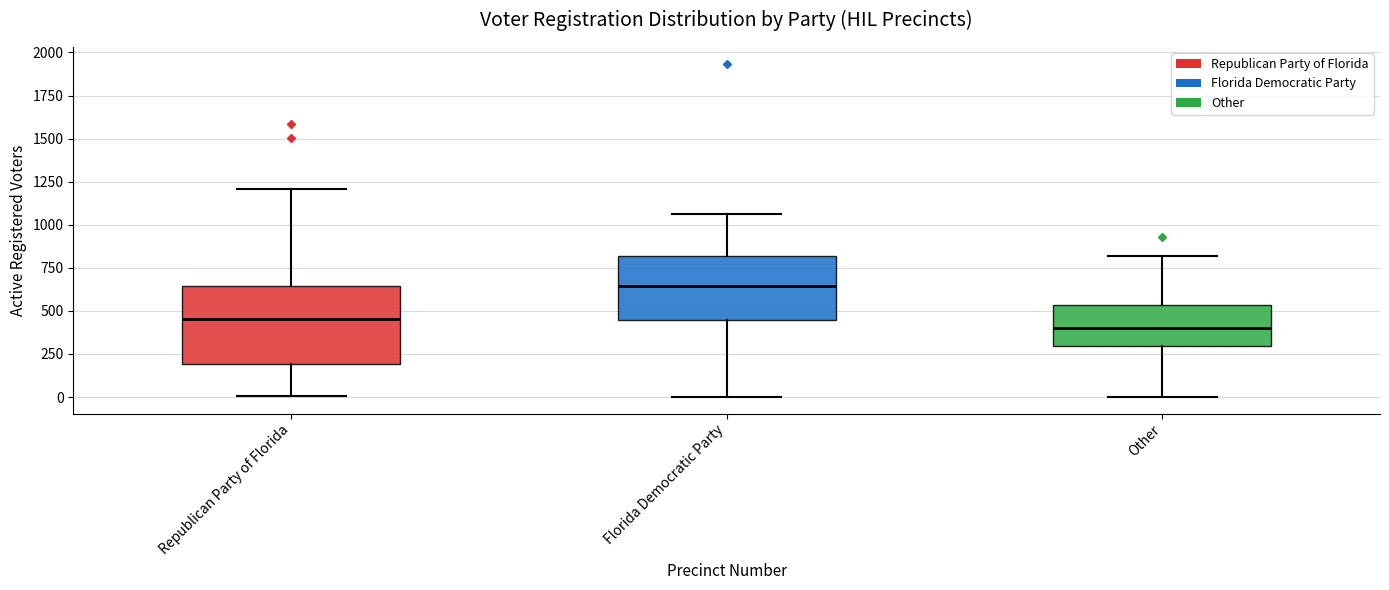

Comparing the boxes themselves (not the whiskers), which one is the tallest?

Republican Party of Florida